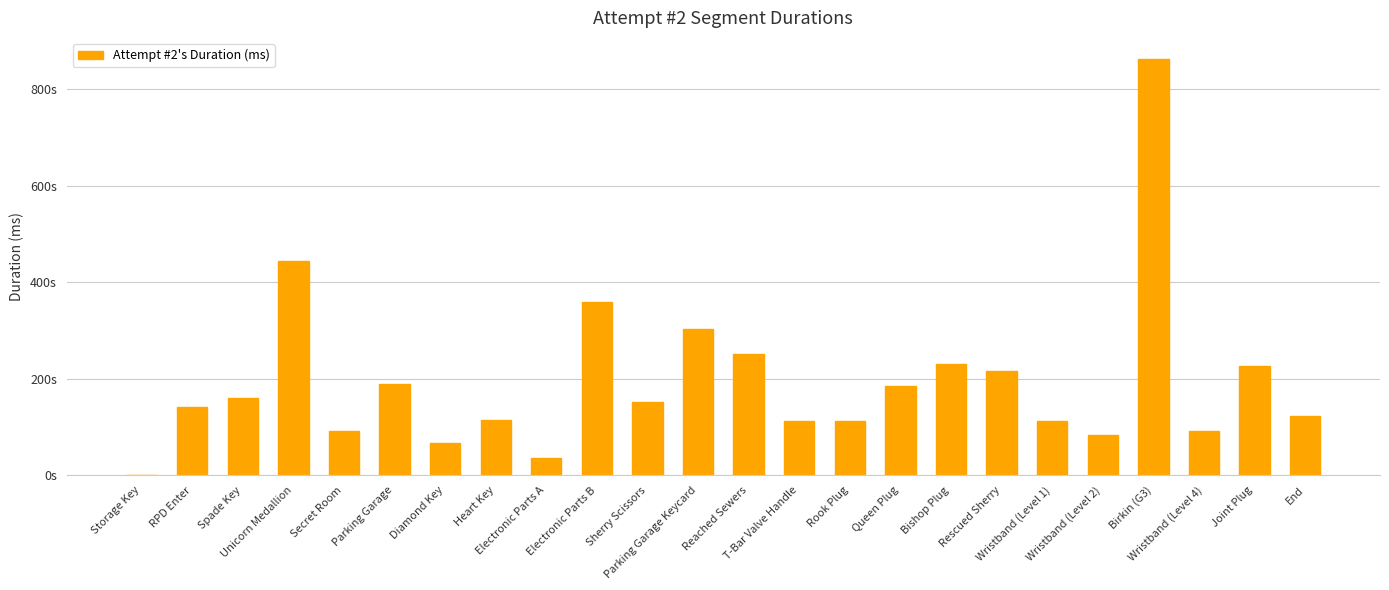

Count the number of data series in this chart.

1